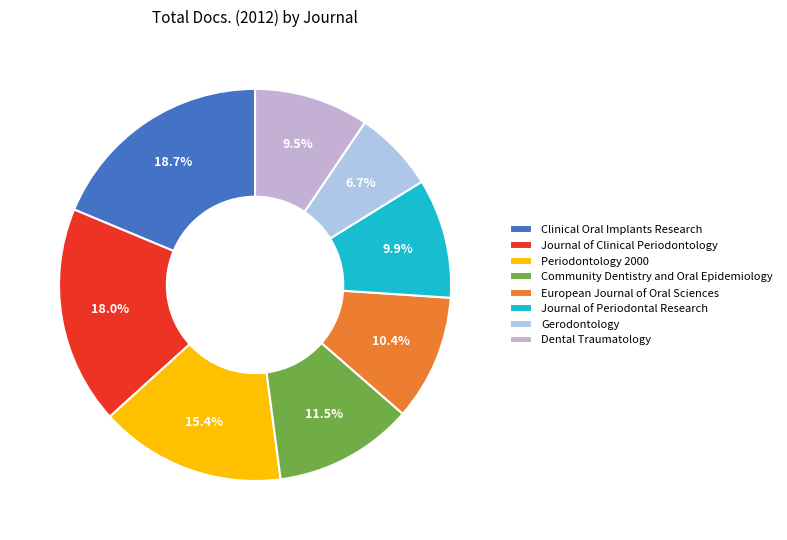

To the nearest percent, what percentage of the pie is Gerodontology?

7%